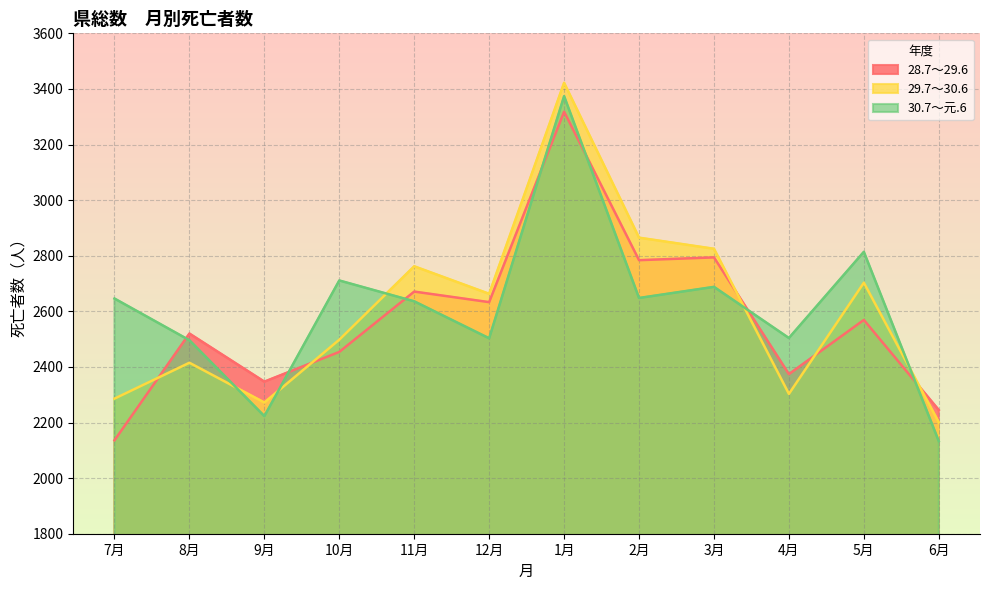

Reading left to right, extract all data points from this chart.

28.7～29.6: 2136	2520	2347	2454	2671	2633	3318	2784	2794	2374	2569	2245
29.7～30.6: 2286	2415	2272	2498	2762	2663	3422	2865	2825	2303	2703	2201
30.7～元.6: 2646	2496	2223	2711	2636	2503	3374	2648	2688	2504	2814	2133